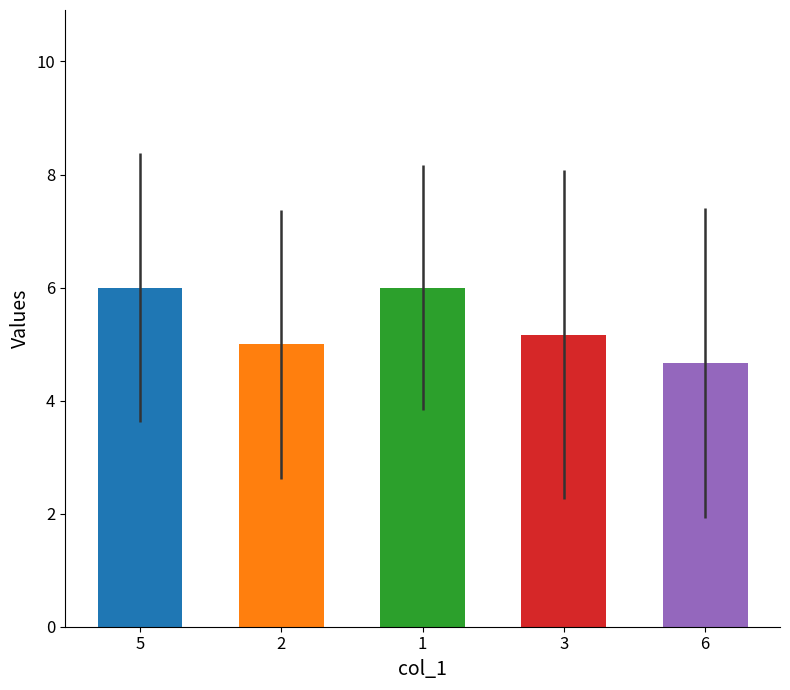

What is the value of the 4th bar from the left?

5.2